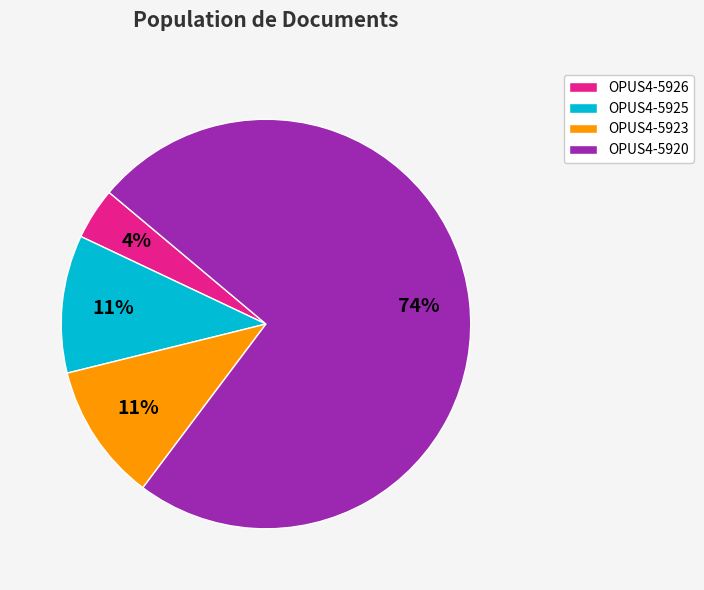

What percentage is the OPUS4-5925 slice, to the nearest percent?

11%